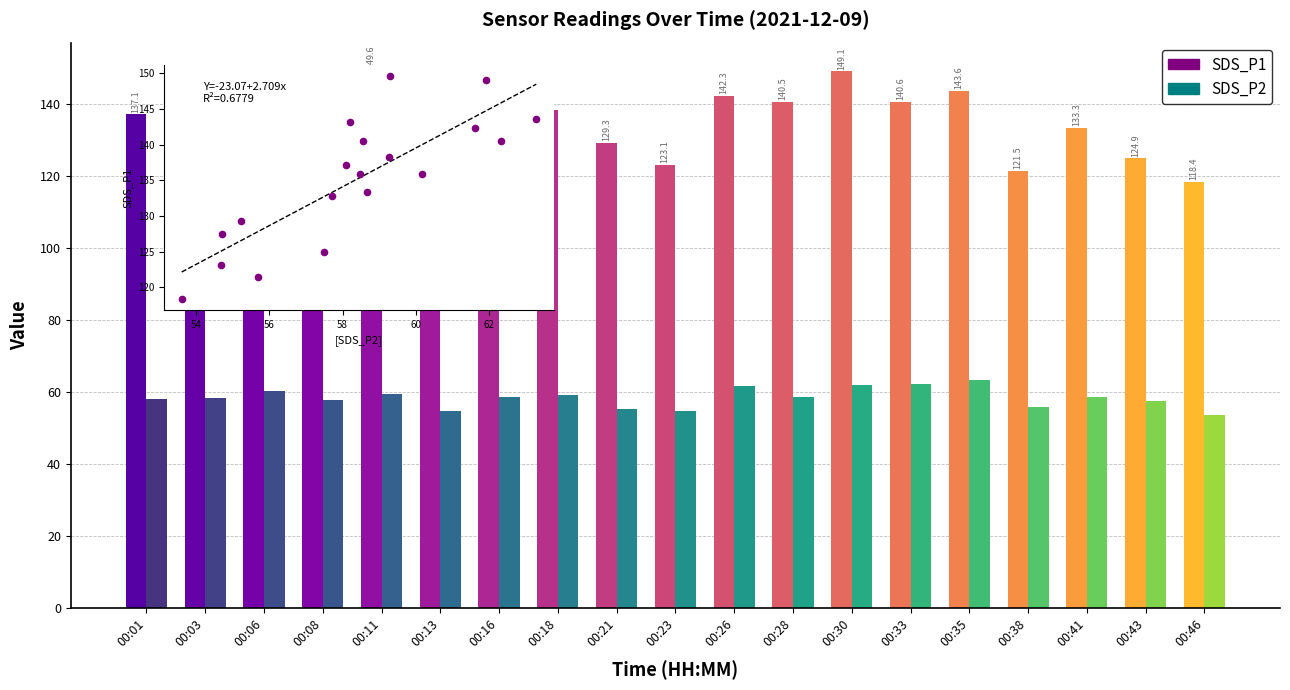

At how many categories does at least one series exceed 113?

19